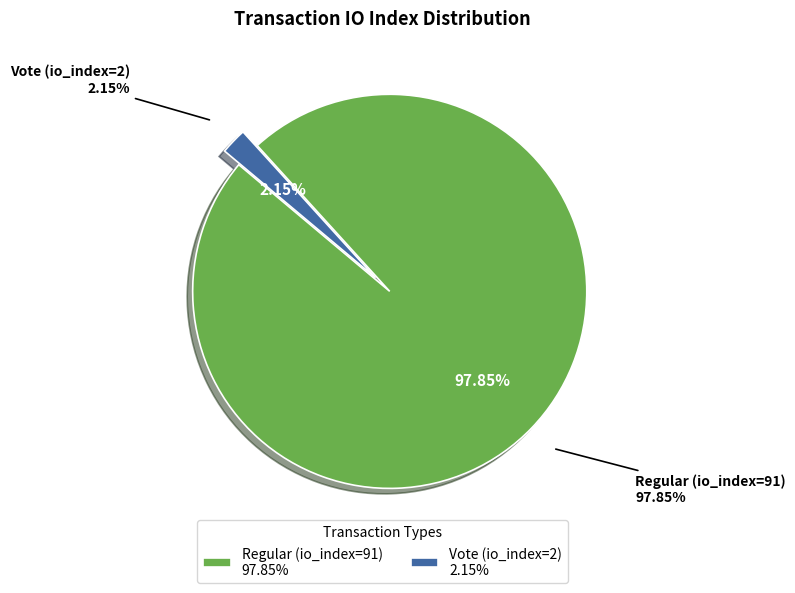

To the nearest percent, what is the average slice percentage?

50%